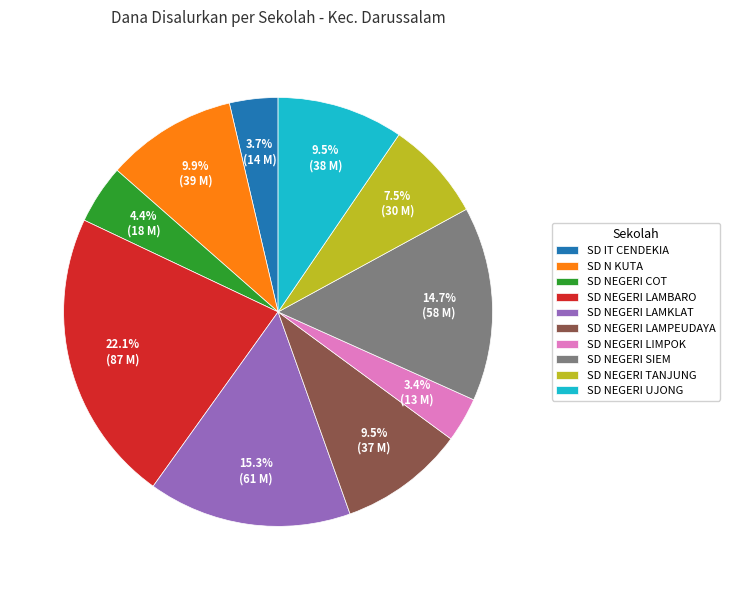

Is it true that SD NEGERI SIEM is 15% of the pie?

True